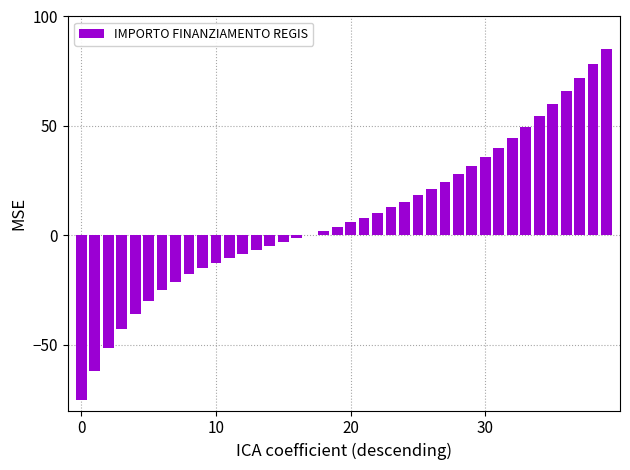

What is the greatest value displayed?

85.0